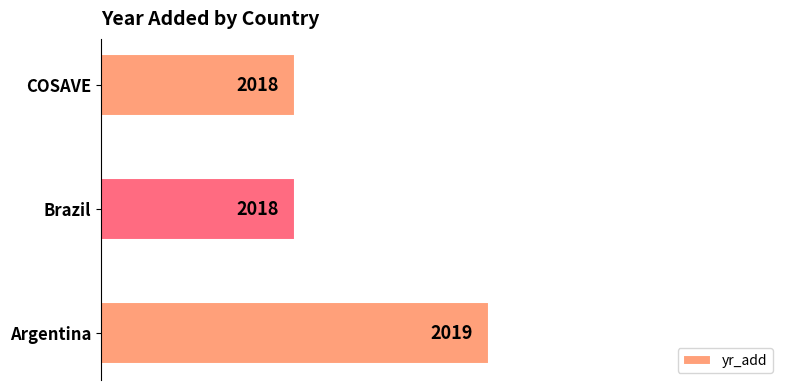

How many series are shown in this chart?

1